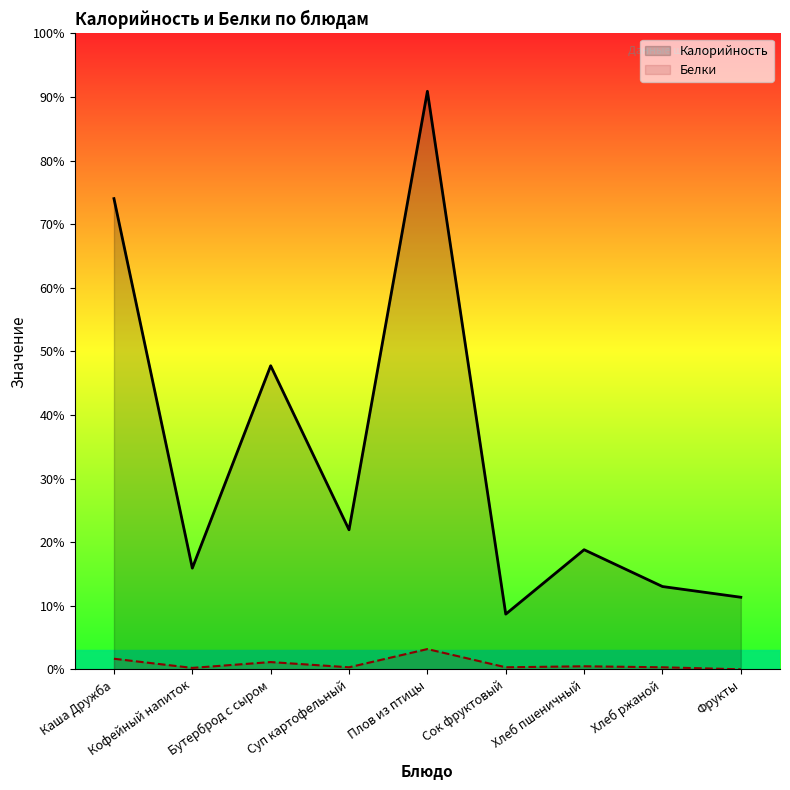

Which series has the largest total across all categories?

Калорийность